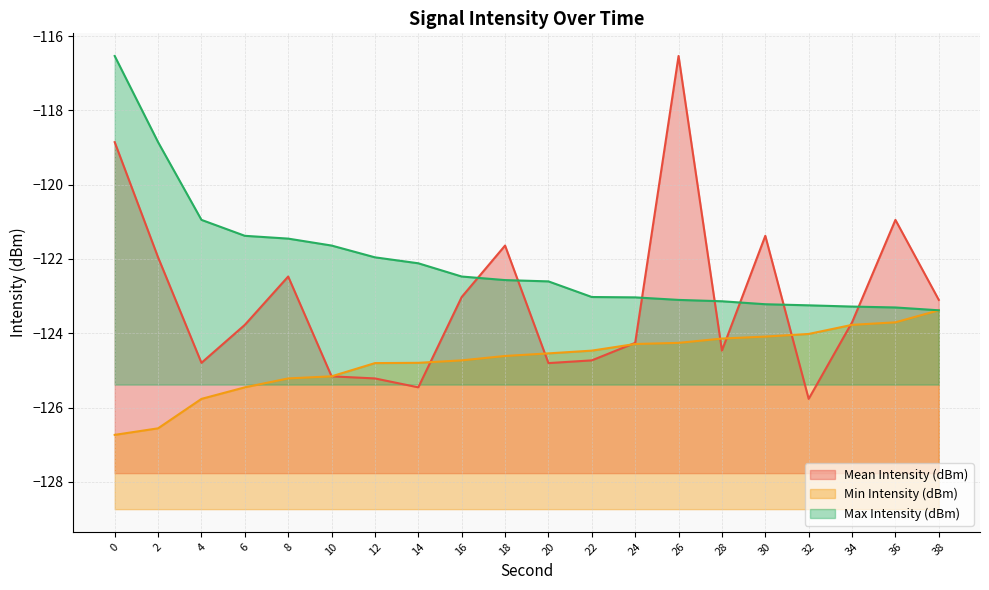

What is the difference between the second highest and second lowest values in the Min Intensity (dBm) series?

2.9